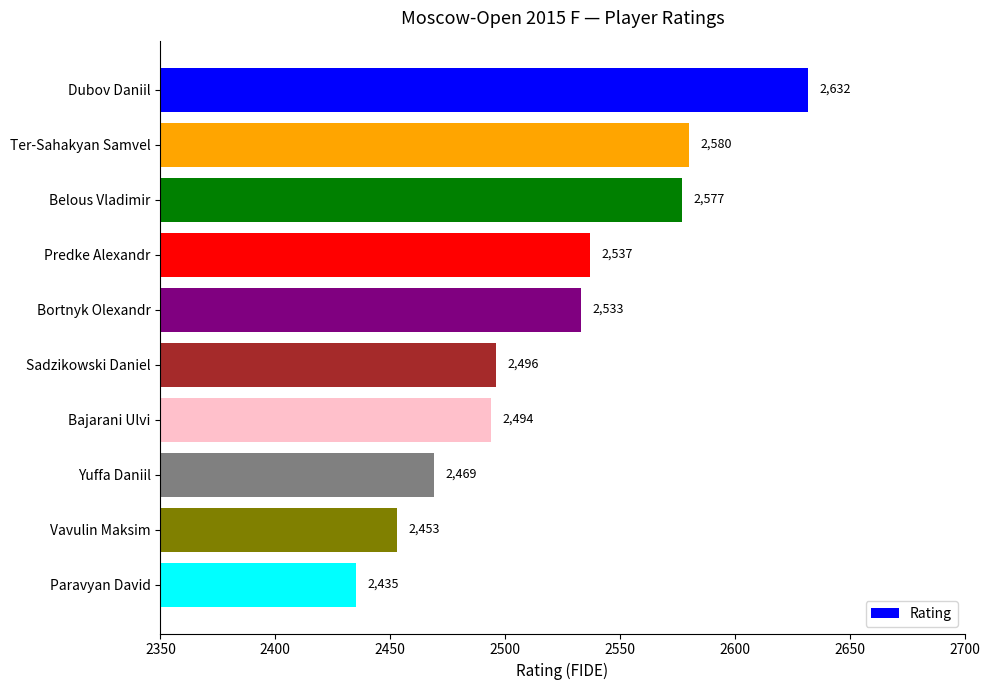

The chart shows a value of 1029 at Vavulin Maksim. True or false?

False